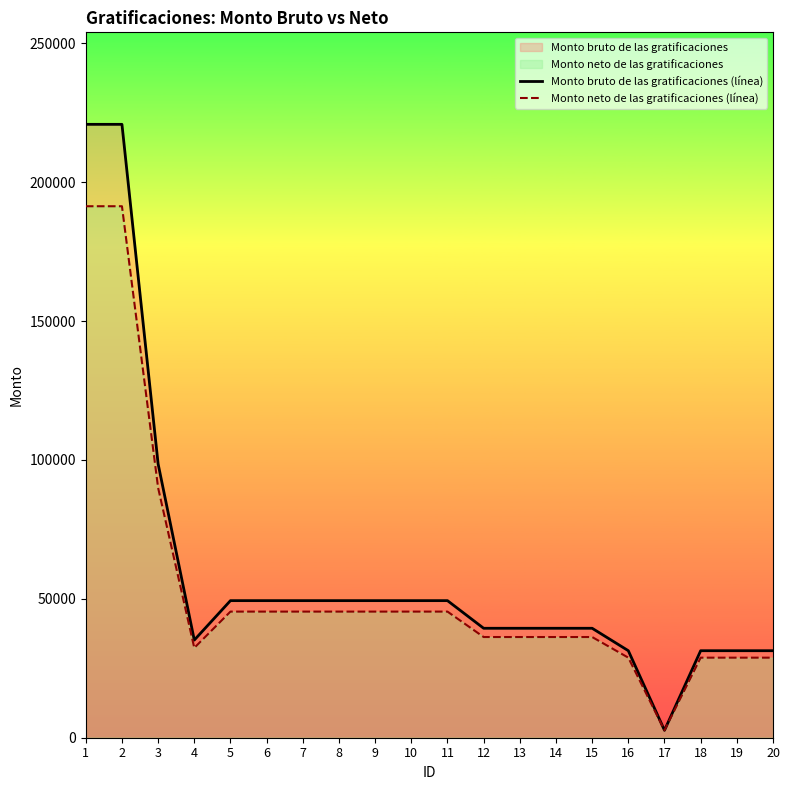

Which series has the widest spread of values?

Monto bruto de las gratificaciones (línea)